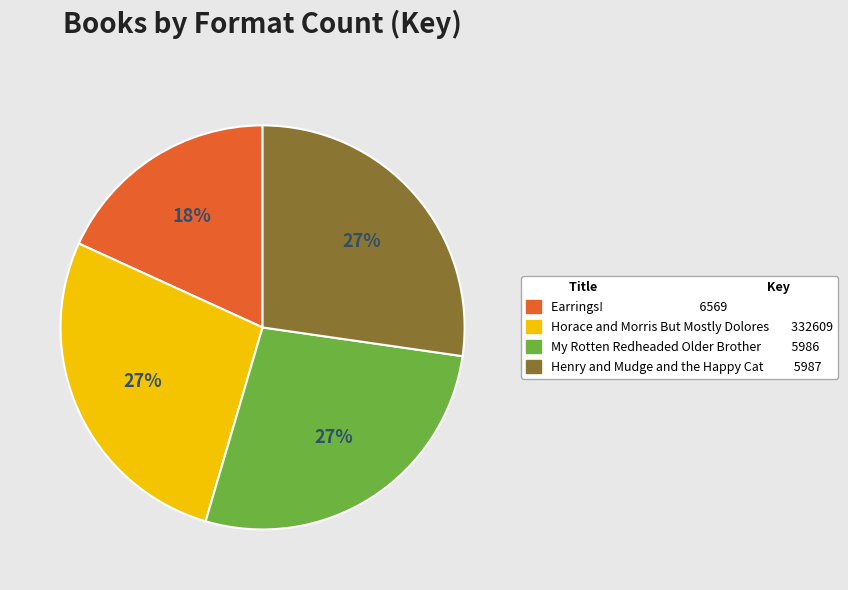

True or false: Horace and Morris But Mostly Dolores accounts for 27% of the total.

True